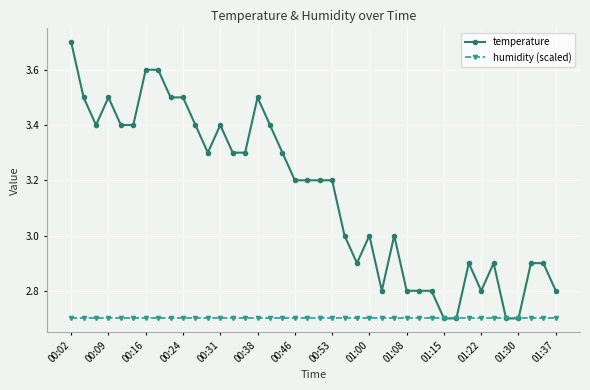

Reading left to right, what are all the values shown in this chart?

temperature: 3.7	3.5	3.4	3.5	3.4	3.4	3.6	3.6	3.5	3.5	3.4	3.3	3.4	3.3	3.3	3.5	3.4	3.3	3.2	3.2	3.2	3.2	3.0	2.9	3.0	2.8	3.0	2.8	2.8	2.8	2.7	2.7	2.9	2.8	2.9	2.7	2.7	2.9	2.9	2.8
humidity (scaled): 2.7	2.7	2.7	2.7	2.7	2.7	2.7	2.7	2.7	2.7	2.7	2.7	2.7	2.7	2.7	2.7	2.7	2.7	2.7	2.7	2.7	2.7	2.7	2.7	2.7	2.7	2.7	2.7	2.7	2.7	2.7	2.7	2.7	2.7	2.7	2.7	2.7	2.7	2.7	2.7